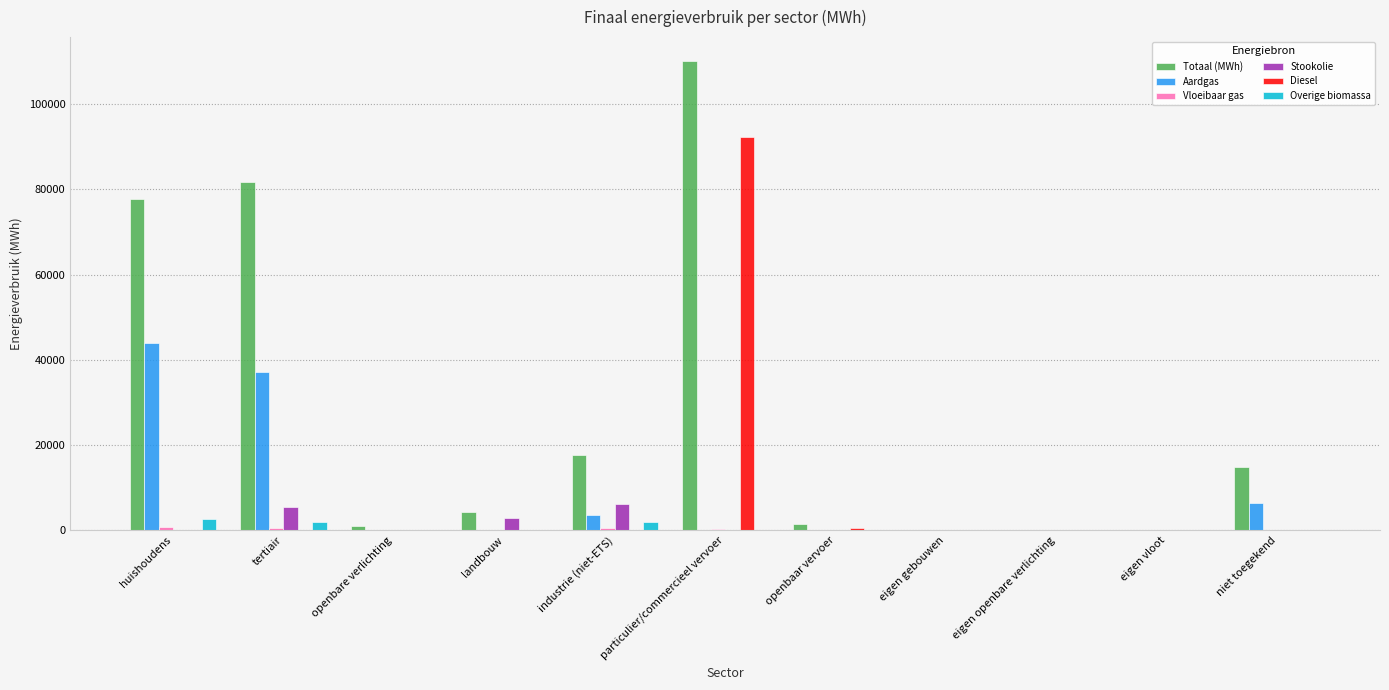

What is the highest value of the Overige biomassa series?

2694.5